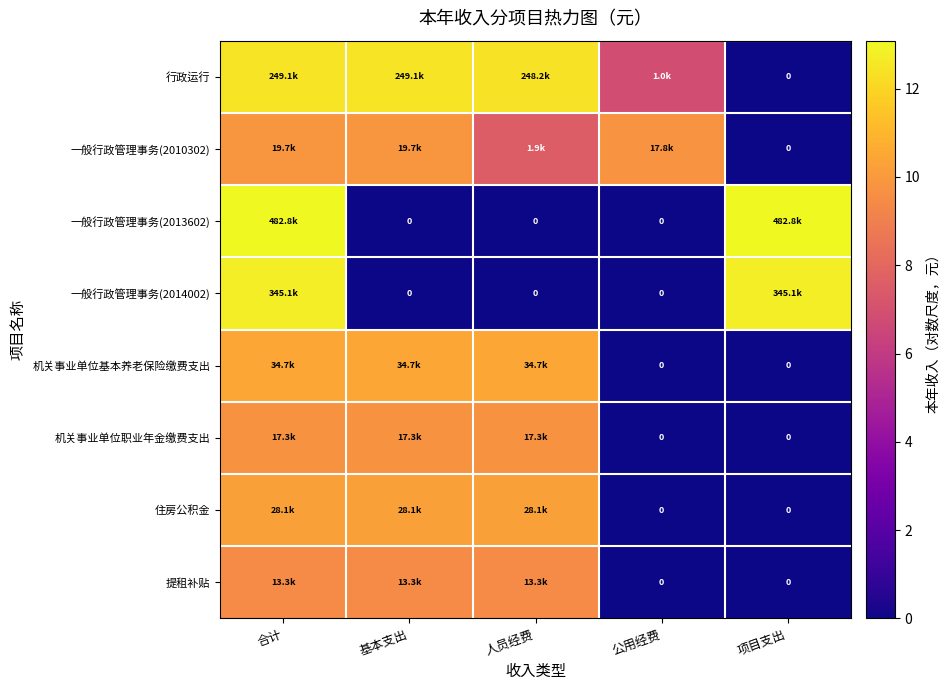

How many values in the 一般行政管理事务(2010302) series exceed 9?

3